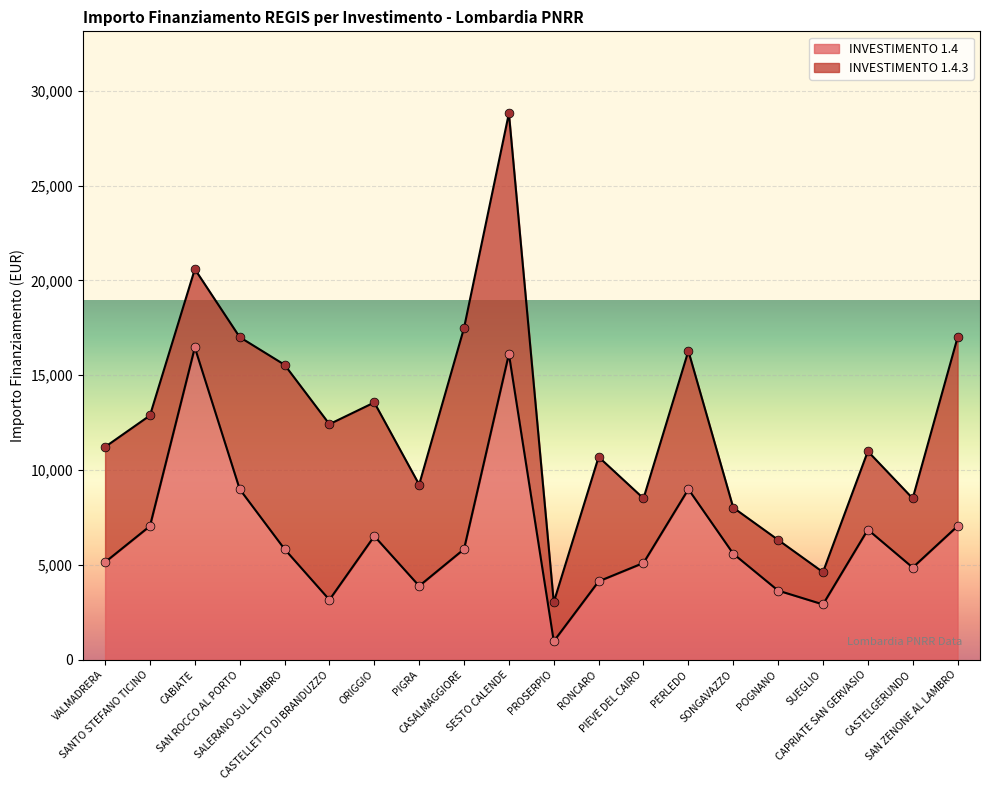

Between PIGRA and RONCARO, which is larger?

RONCARO